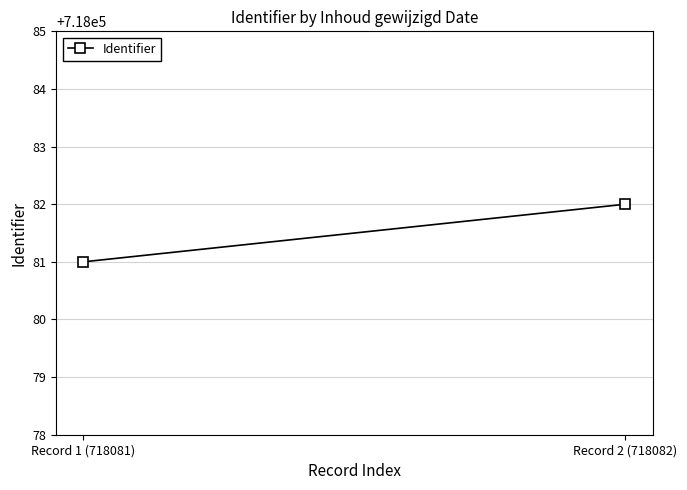

List the labels in order of value, smallest first.

Record 1 (718081), Record 2 (718082)